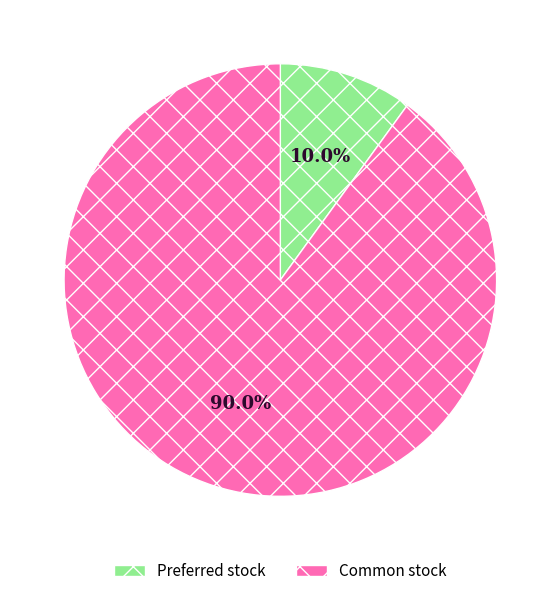

Does any single category account for the majority?

Yes